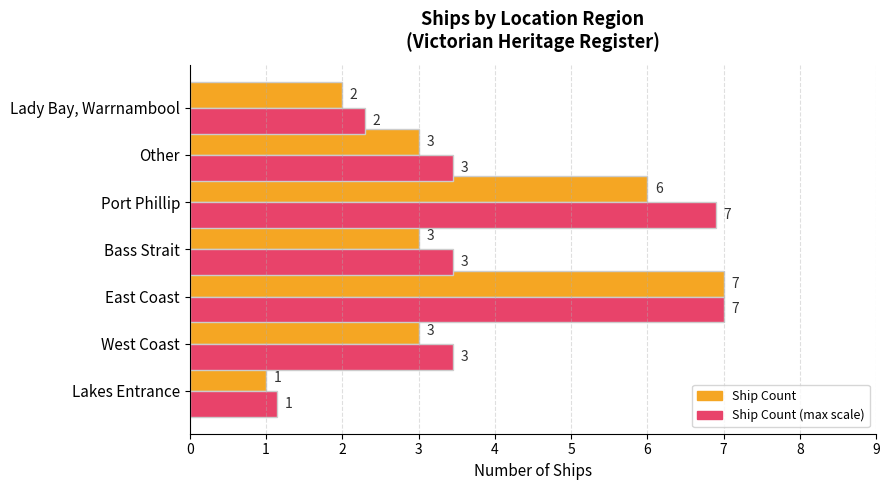

How many categories are shown in the chart?

7